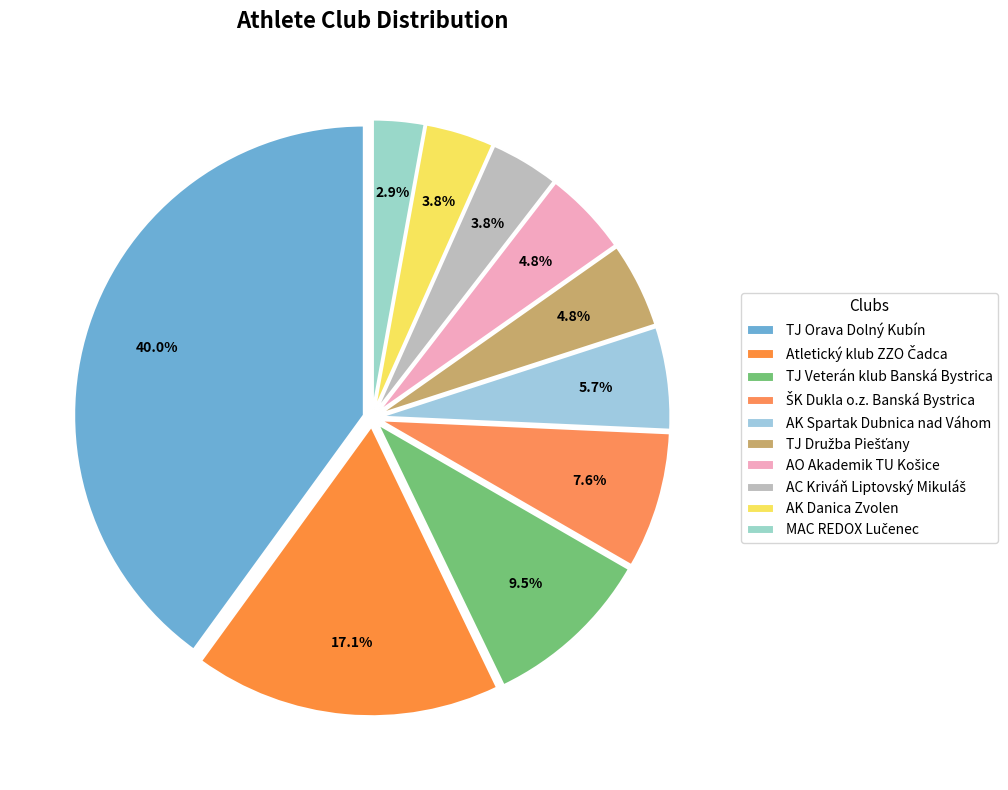

Is it true that TJ Veterán klub Banská Bystrica is 1% of the pie?

False